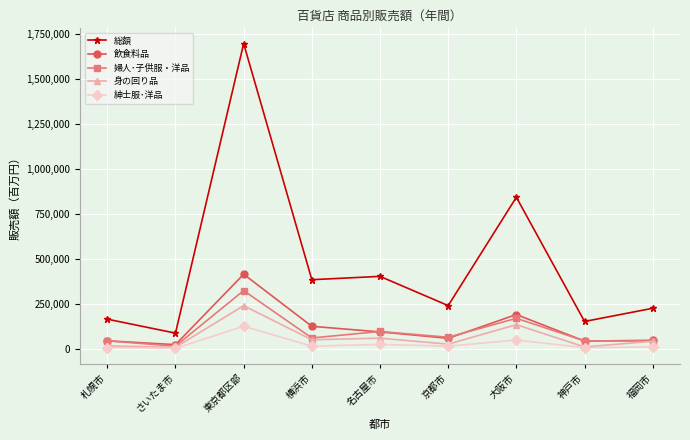

True or false: 総額 and 飲食料品 intersect in this chart.

False